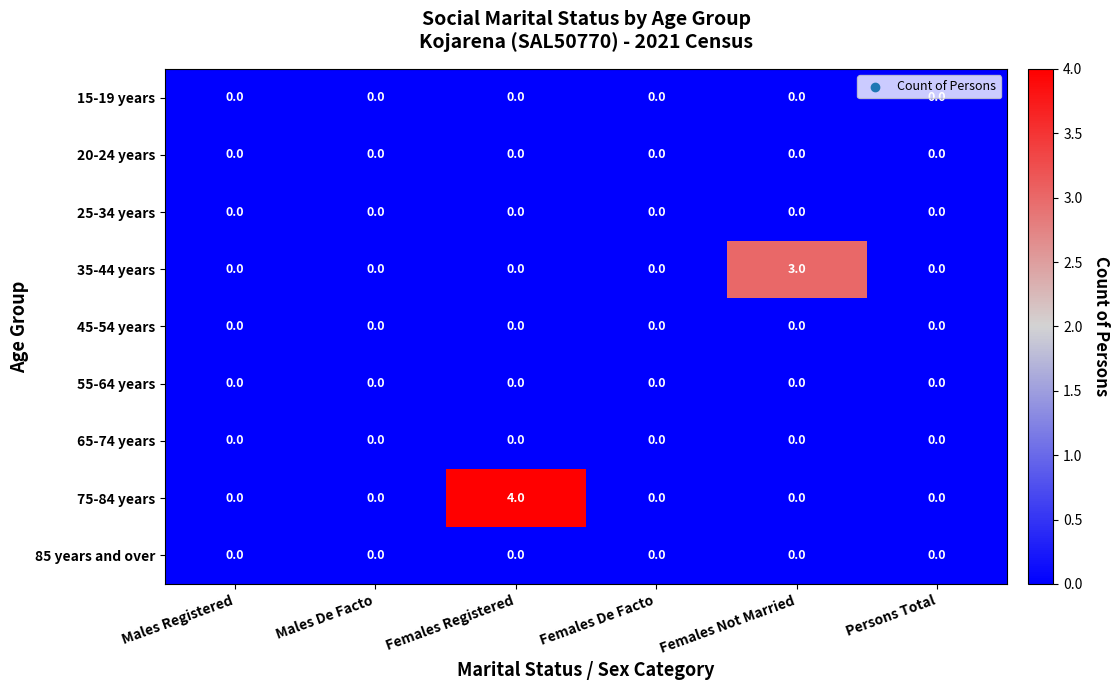

Is the value of 15-19 years at Females Registered greater than the value of 35-44 years at Females Not Married?

No